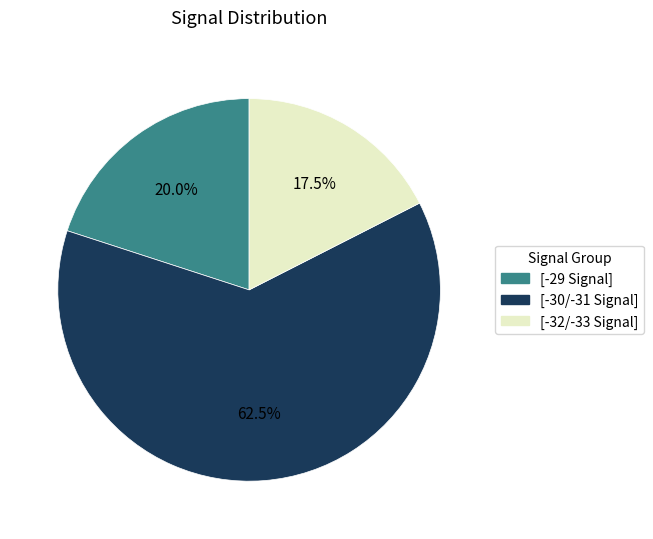

Is there a majority slice in this chart?

Yes